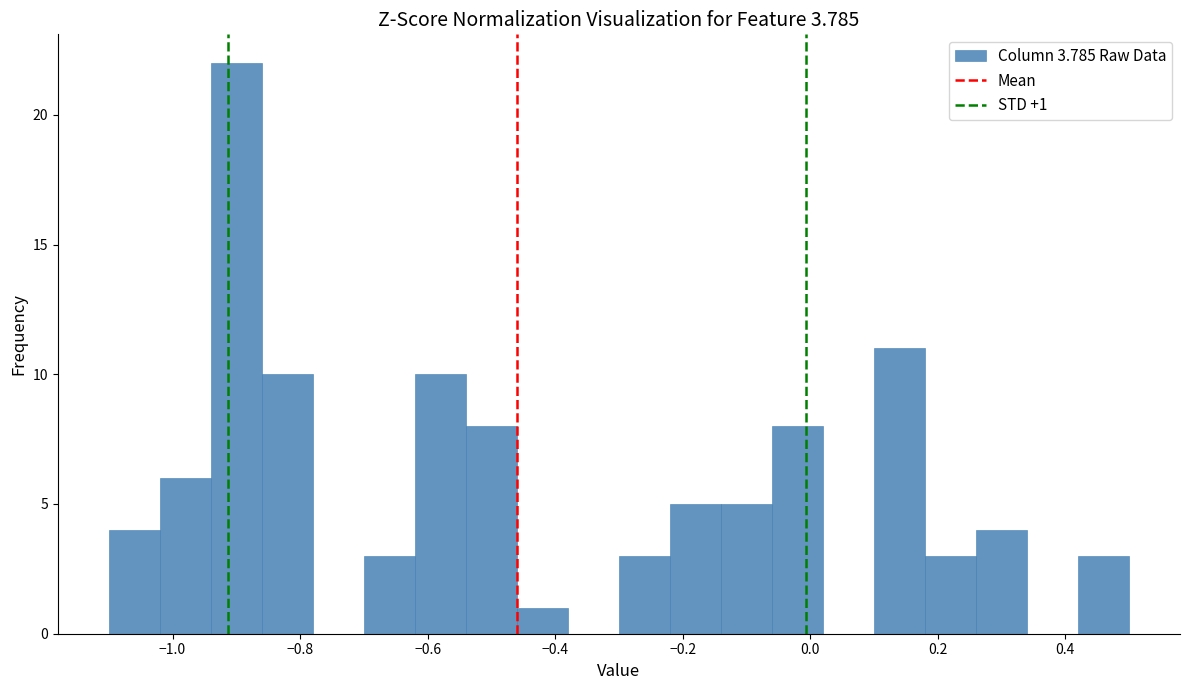

Over which range of the x-axis is the bar tallest?

-0.94 to -0.86